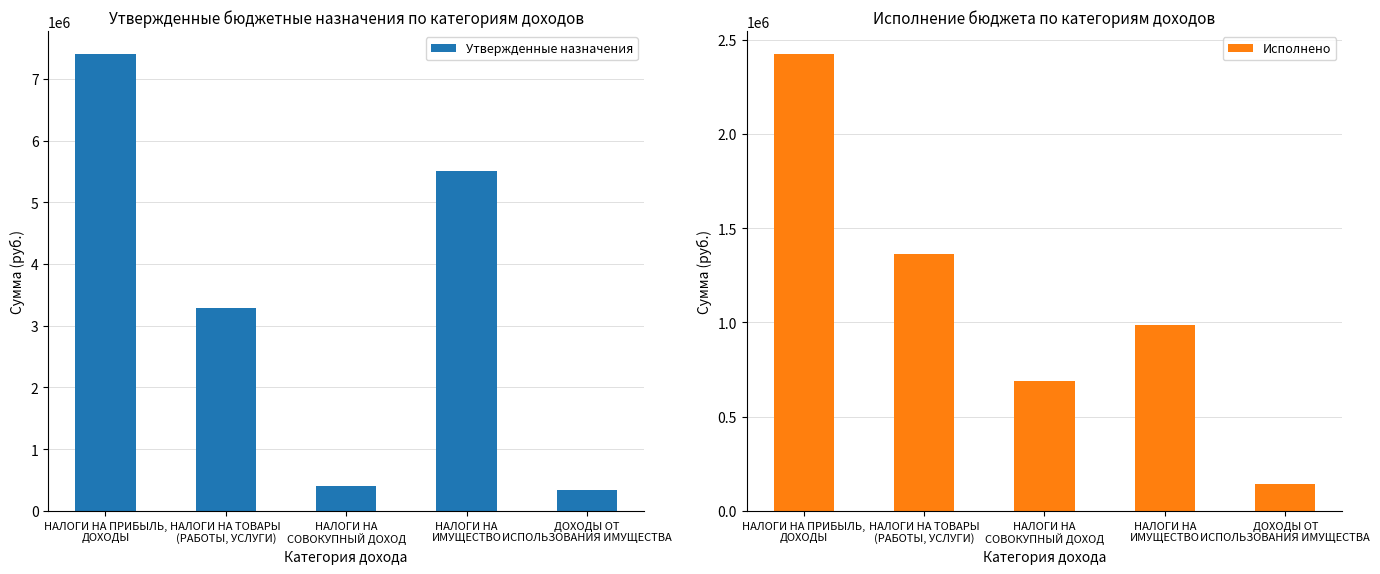

How many groups of bars are there?

5